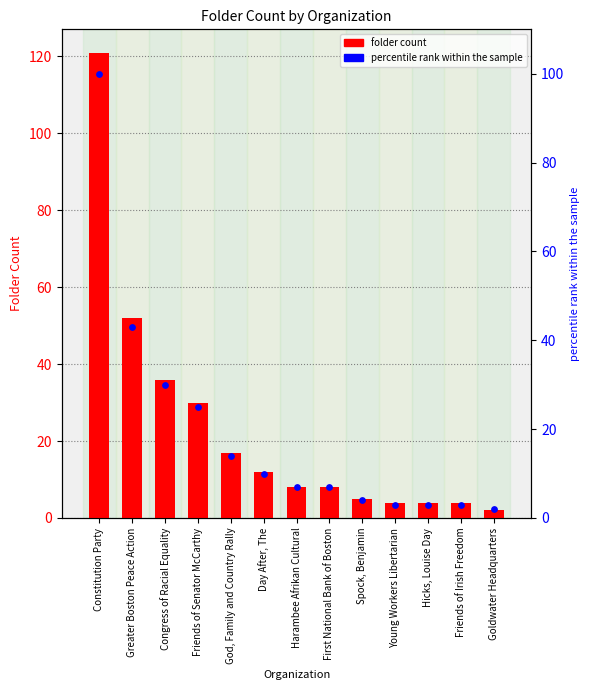

Is the value of percentile rank within the sample at Day After, The greater than the value of folder_count at Constitution Party?

No